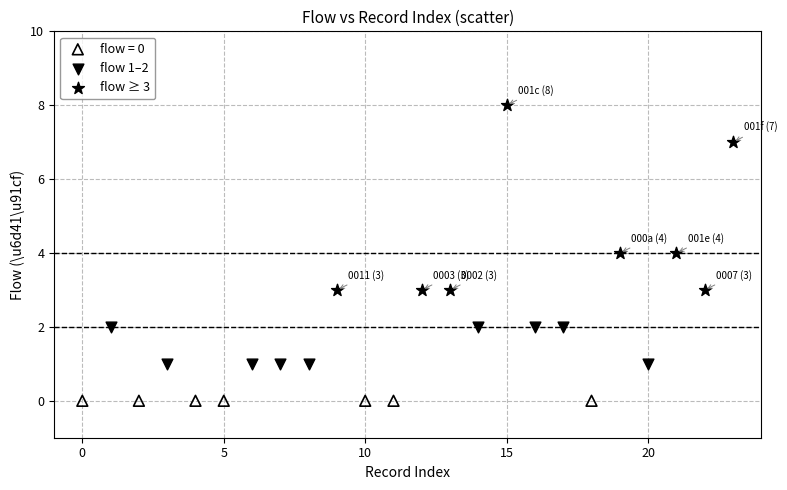

Which series contains the highest Y value?

flow ≥ 3